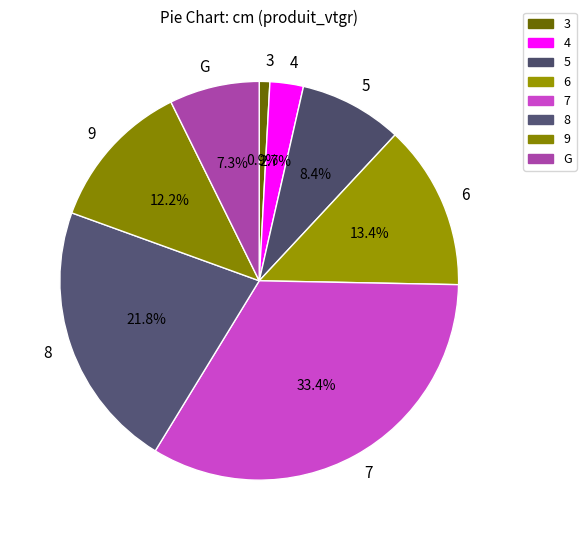

How many slices are in this pie chart?

8